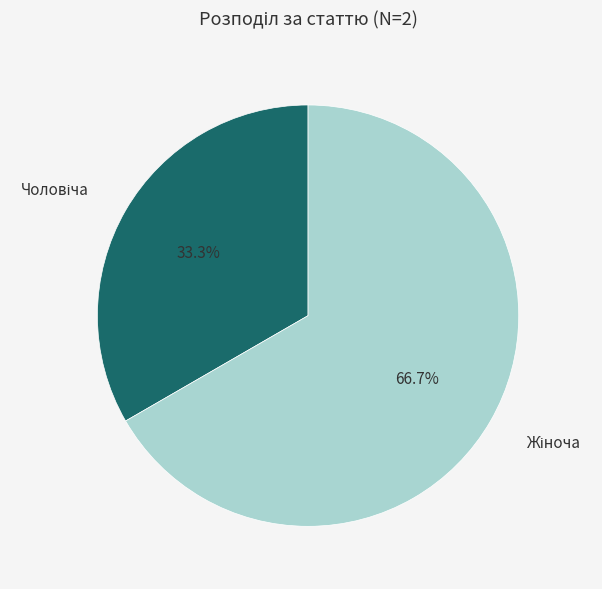

Does any single category account for the majority?

Yes